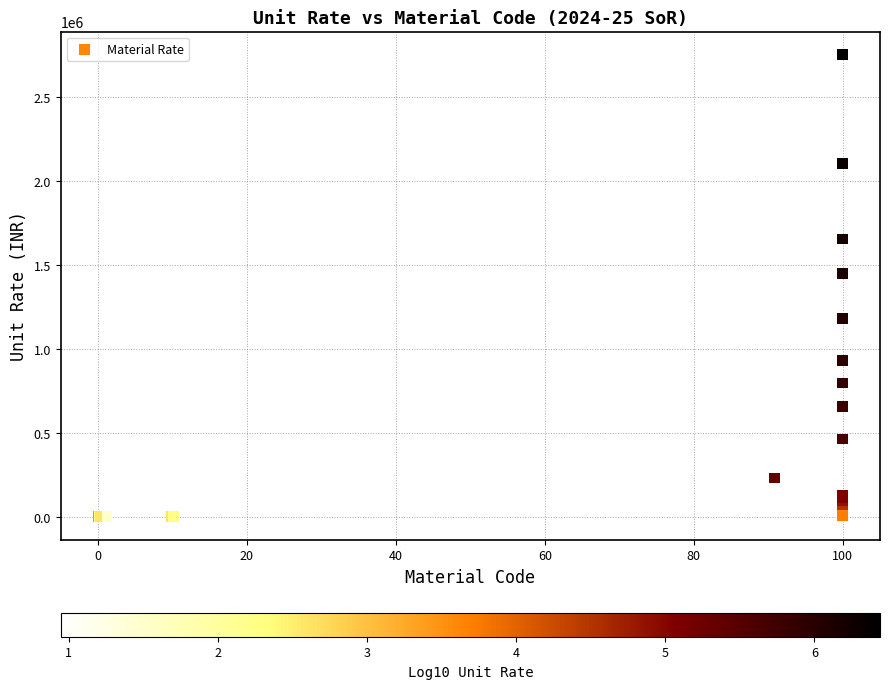

What Y value in the scatter plot is closest to 1377302?

1447935.5